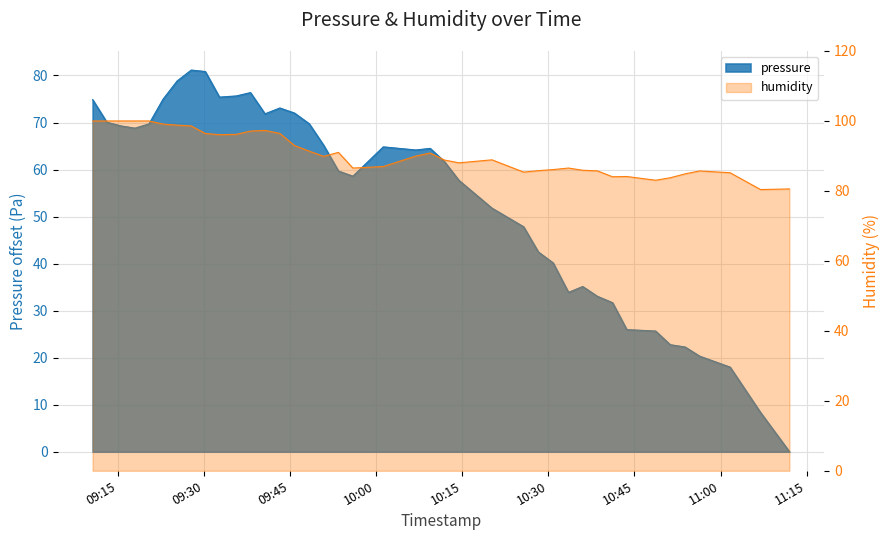

Which category has the highest value in the humidity series?

09:15